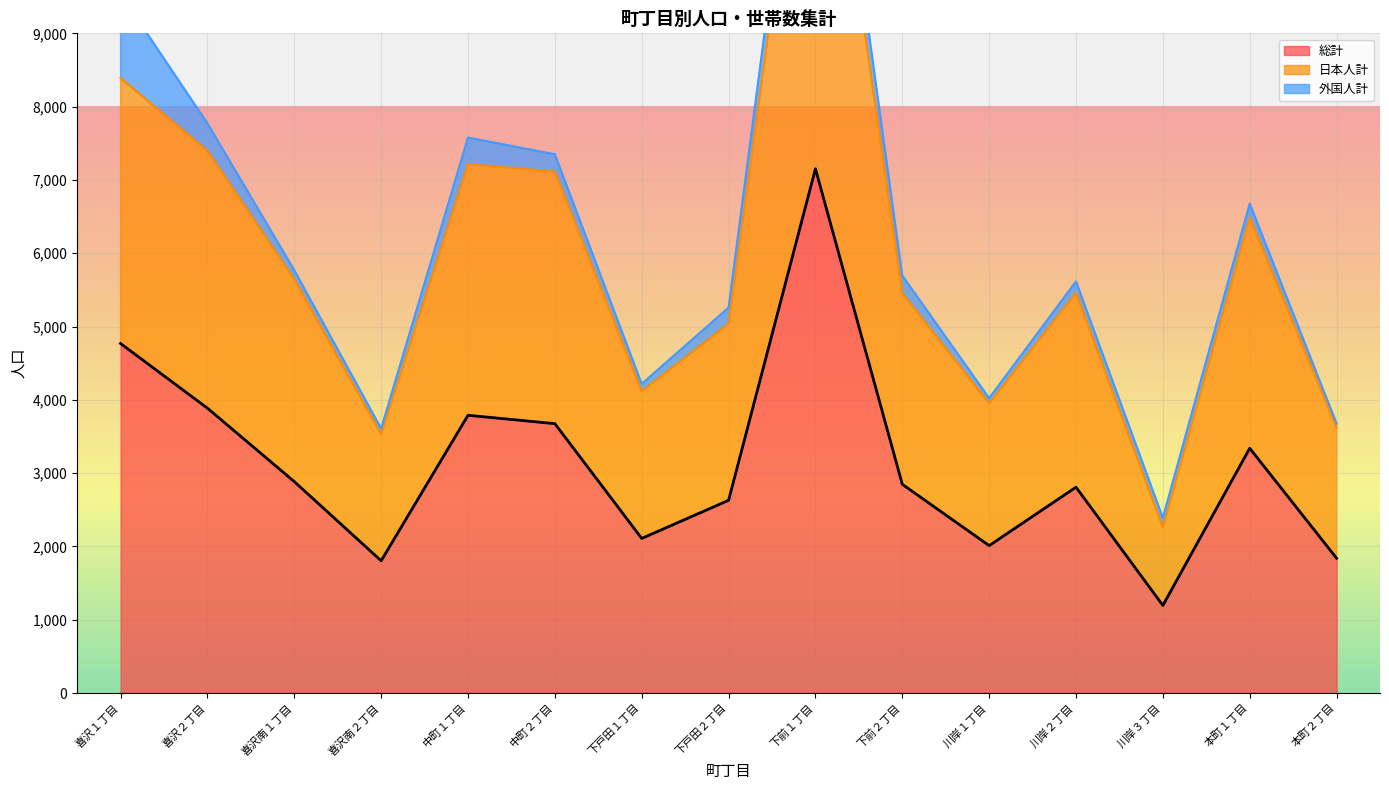

What is the value of the 日本人計 point at the 15th from the left?

3622